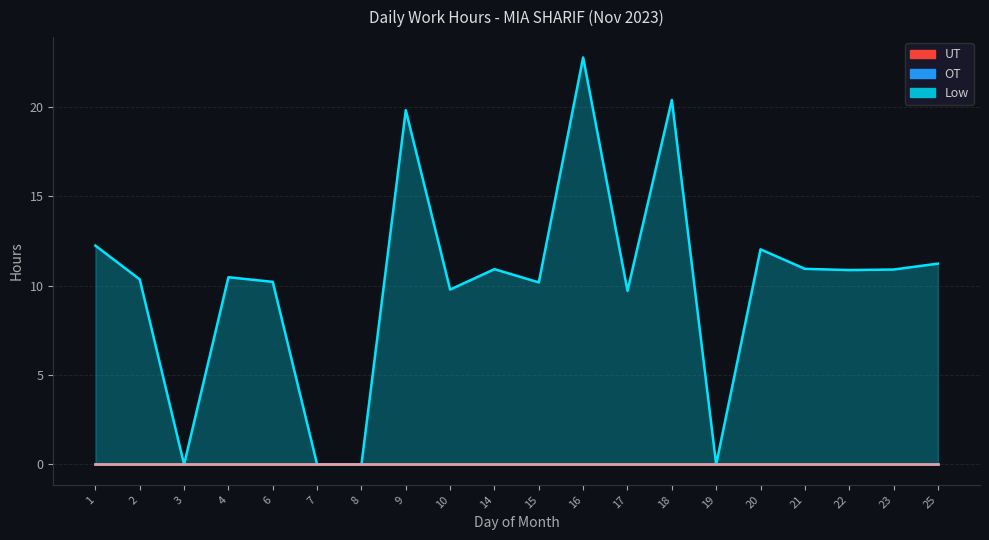

List the labels in order of OT value, largest first.

1, 2, 3, 4, 6, 7, 8, 9, 10, 14, 15, 16, 17, 18, 19, 20, 21, 22, 23, 25